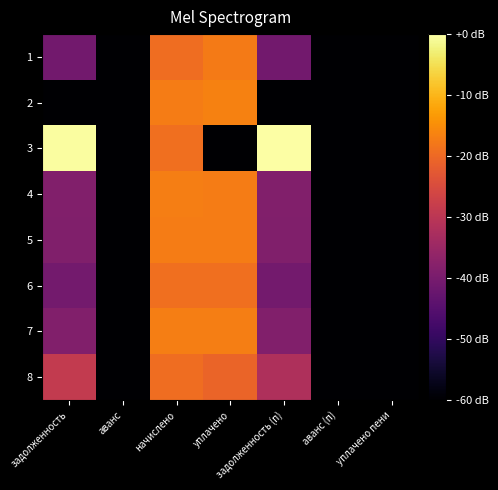

What is the smallest value displayed?

-60.0